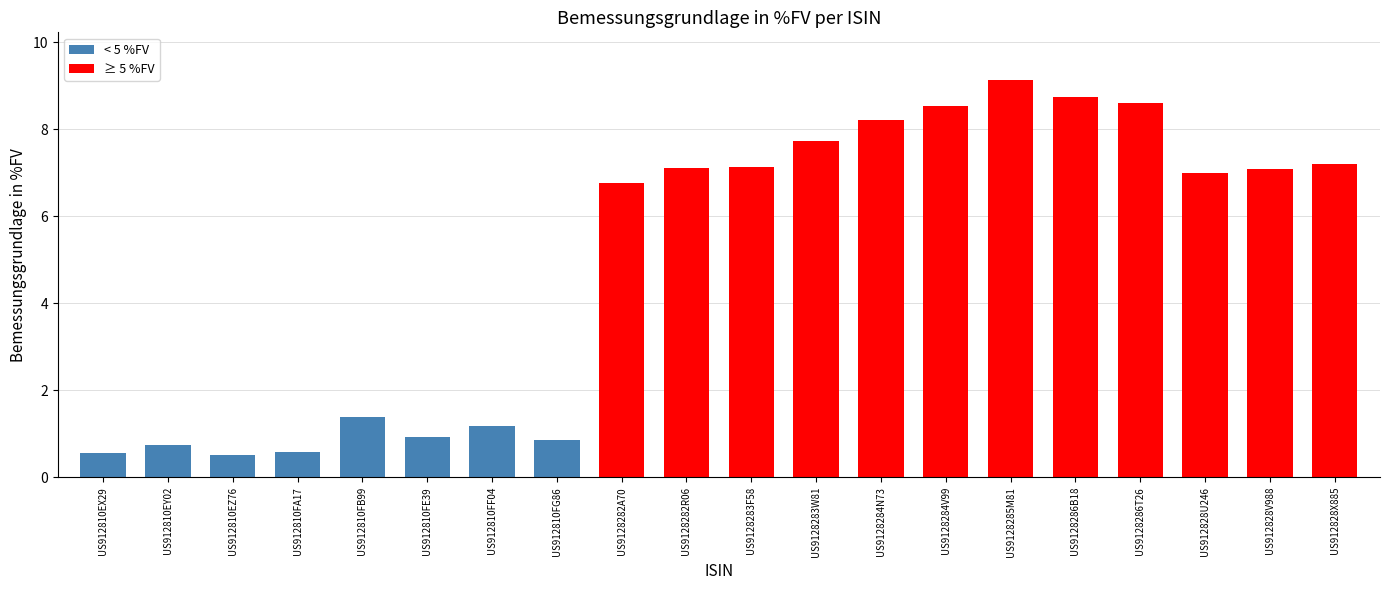

What is the difference between the values at US9128283F58 and US912828X885?

0.1